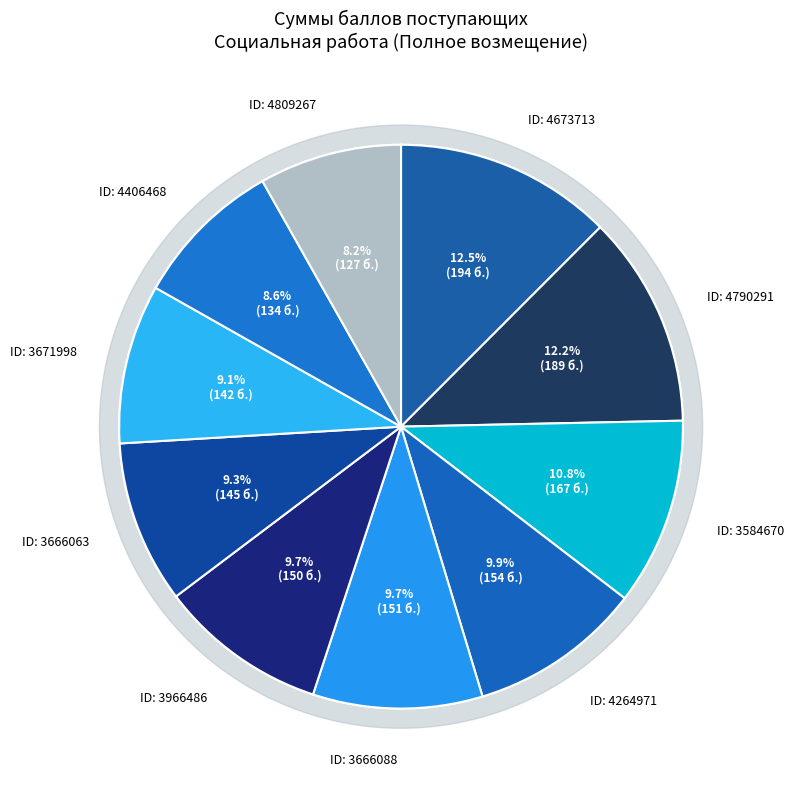

Is 3966486 the majority of the pie?

No